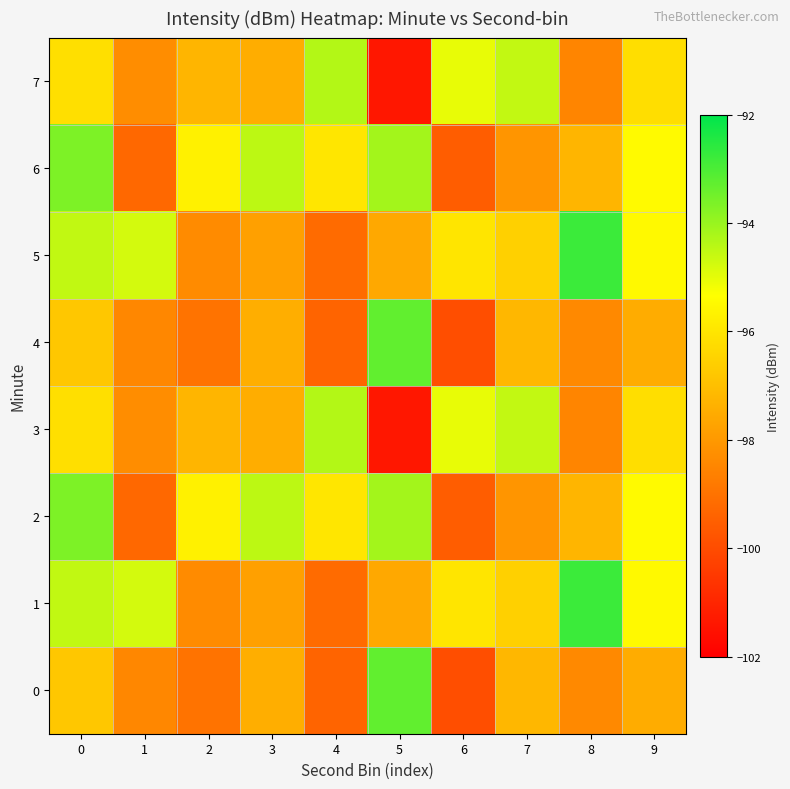

List the series in order of their peak value, highest first.

1, 5, 0, 4, 2, 6, 3, 7